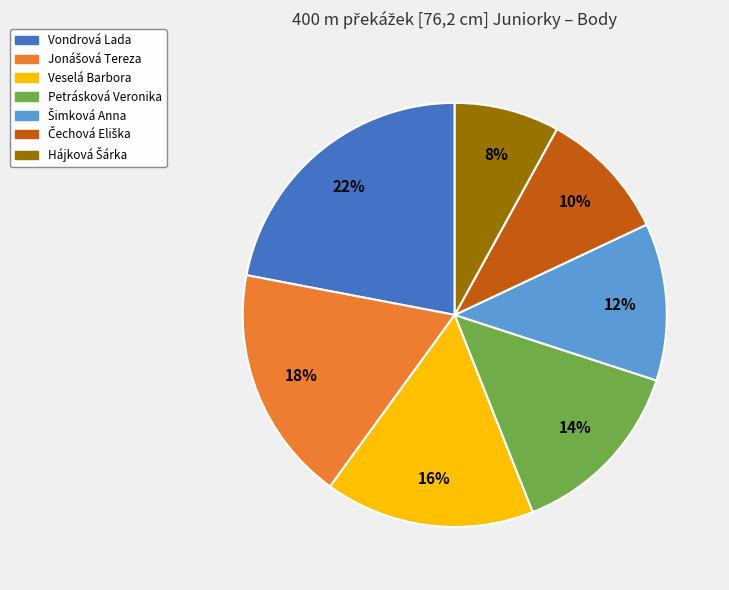

What percentage is the Vondrová Lada slice, to the nearest percent?

22%